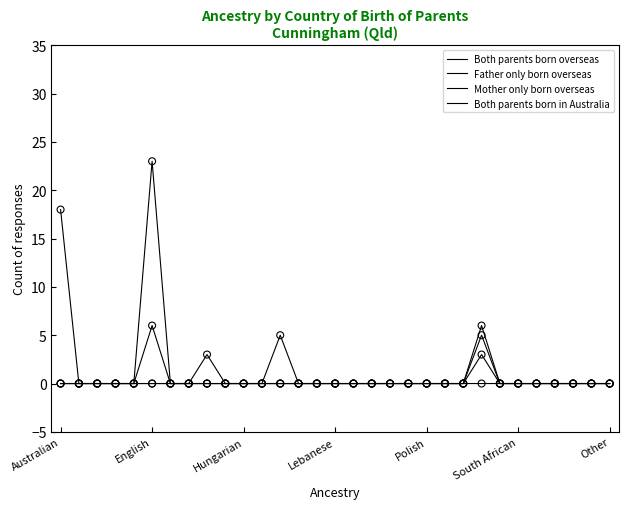

Which series has the largest total across all categories?

Both parents born in Australia